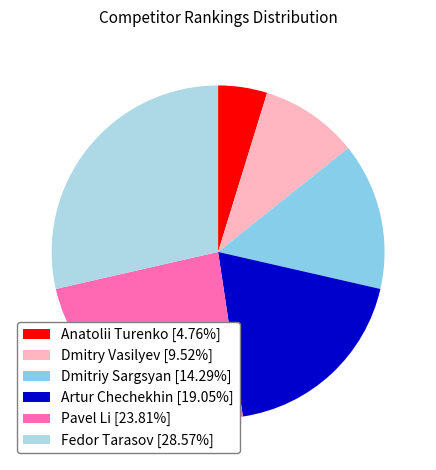

True or false: Pavel Li accounts for 24% of the total.

True